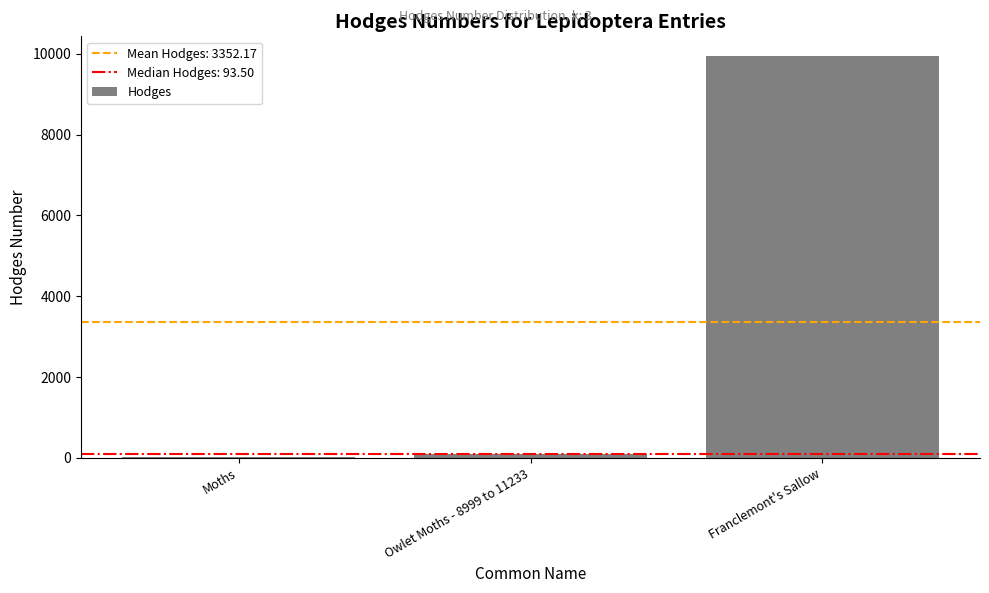

The value at Franclemont's Sallow is 15828.2. True or false?

False